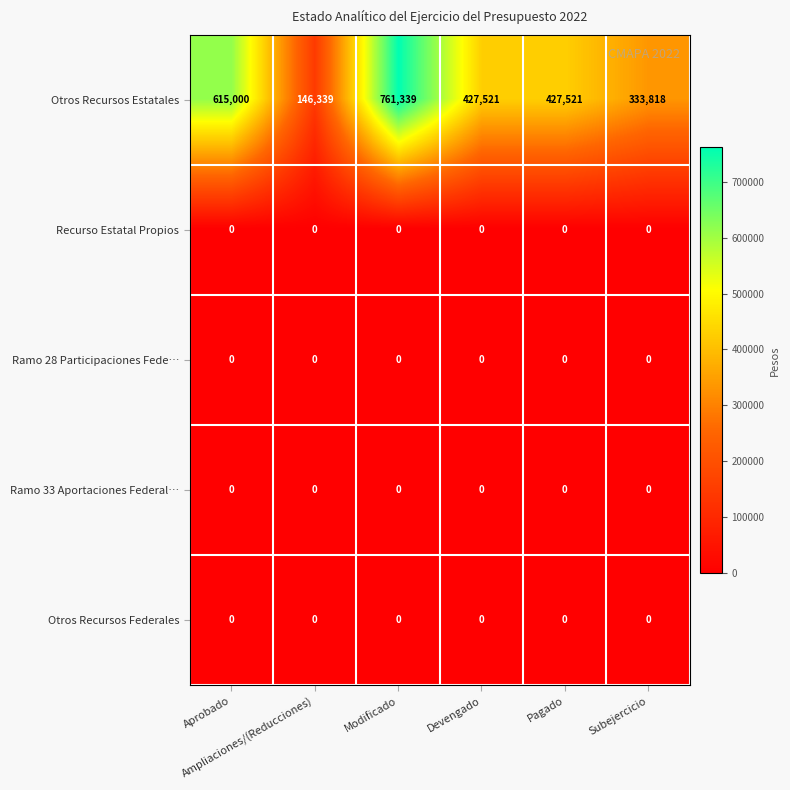

Between Aprobado and Subejercicio, which series saw the biggest shift?

Otros Recursos Estatales